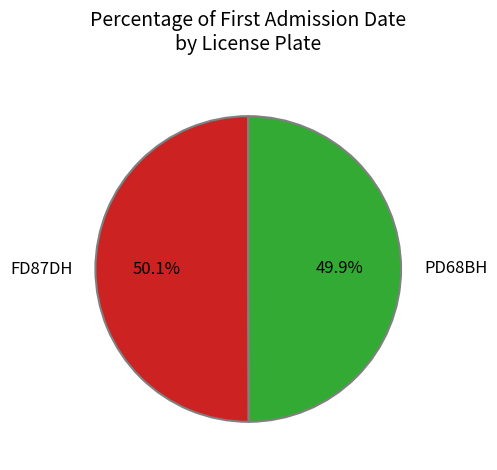

True or false: PD68BH accounts for 50% of the total.

True